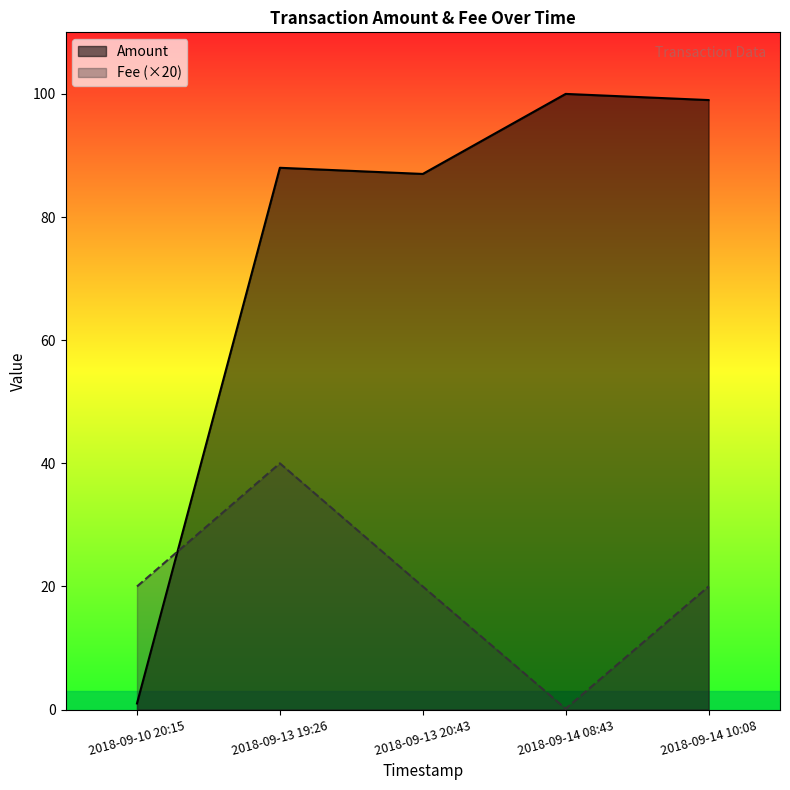

Which label corresponds to the largest value in the chart?

2018-09-14 08:43